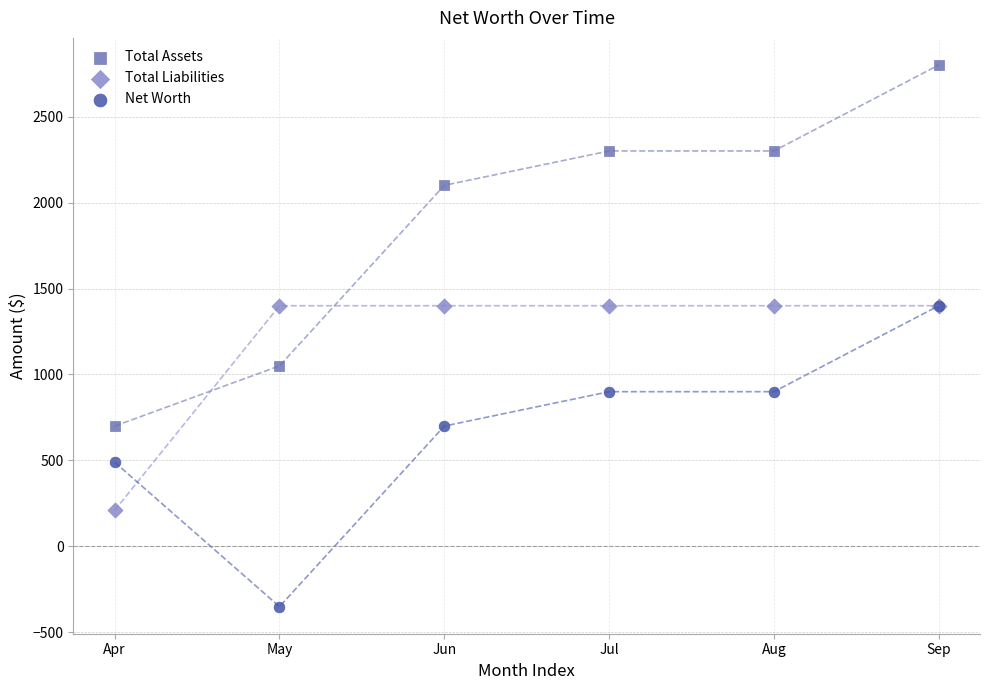

Which series contains the highest Y value?

Total Assets